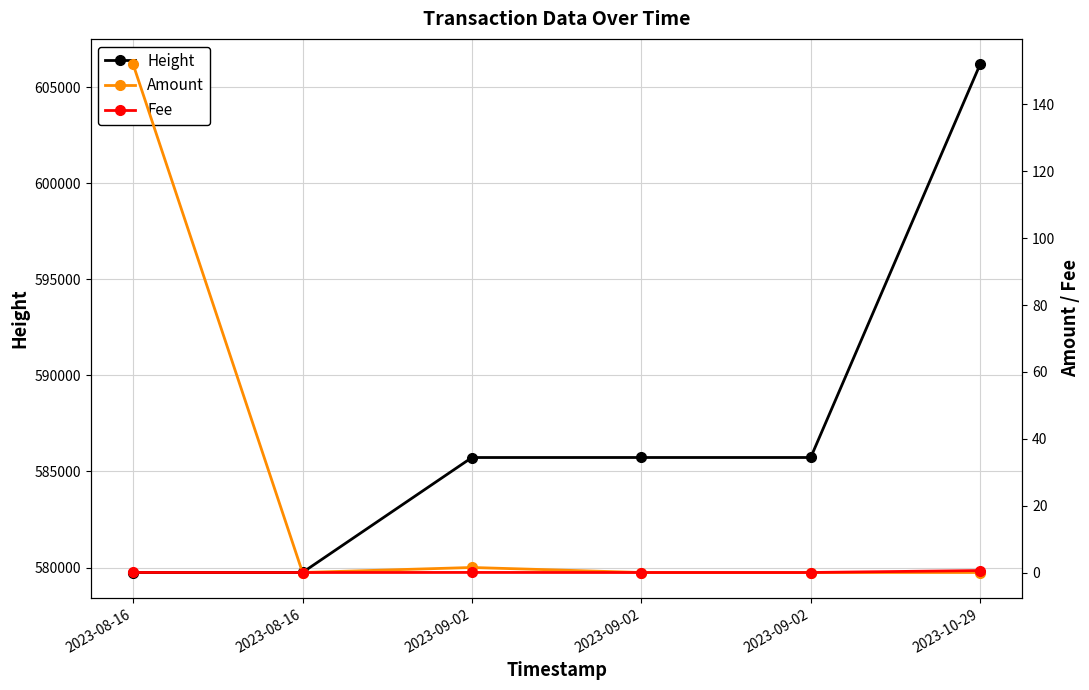

What is the average value of the Height series?

587143